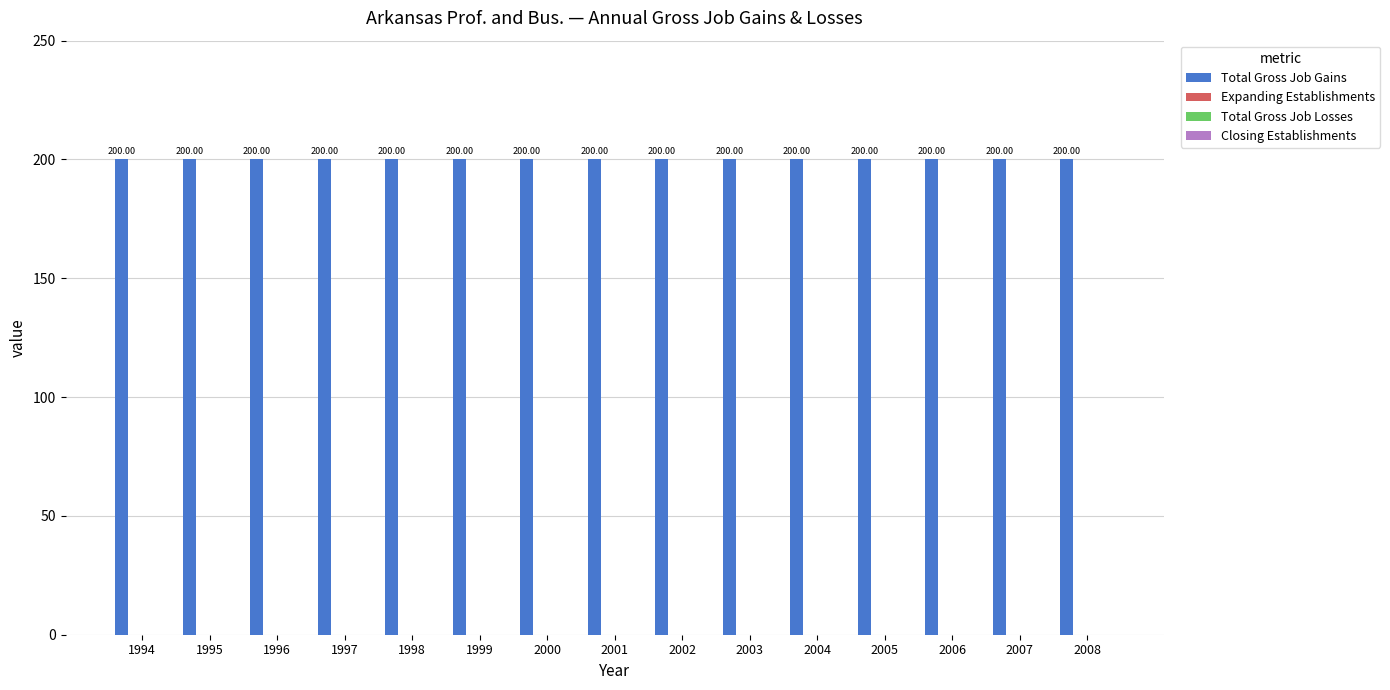

What is the spread (max minus min) of values at 1998?

200